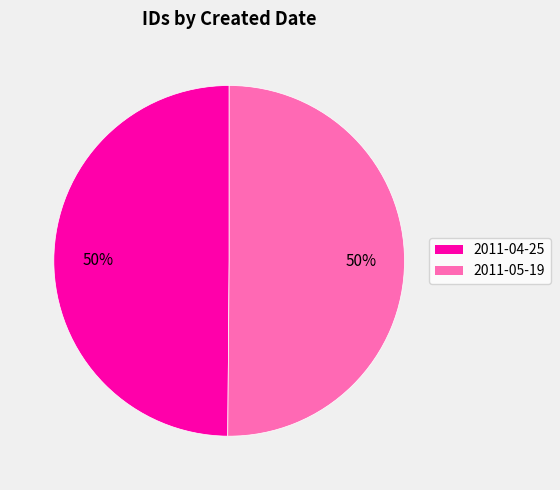

To the nearest percent, what percentage of the pie is 2011-04-25?

50%